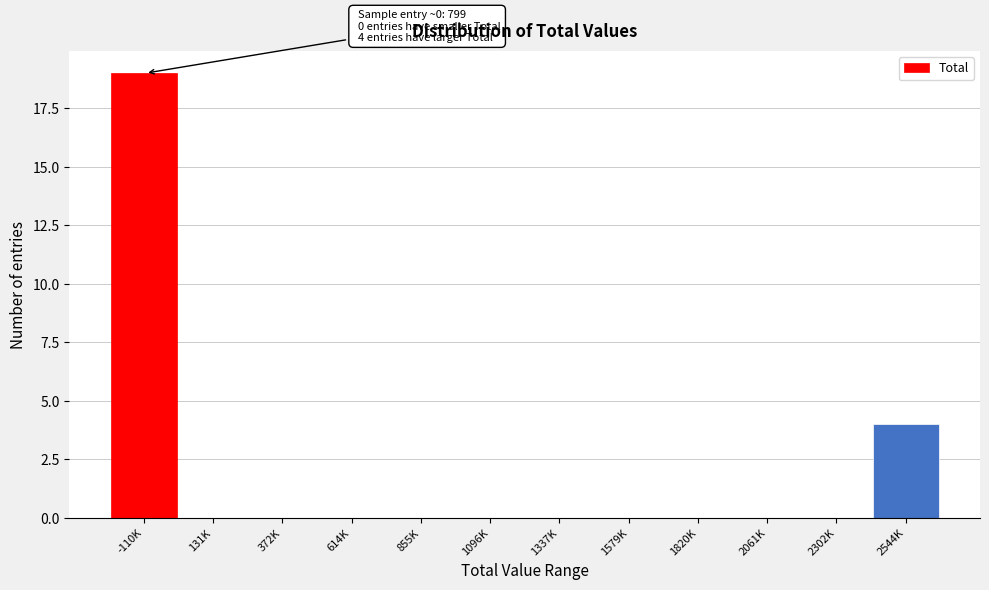

Reading left to right, what are all the values shown in this chart?

-110K=19	131K=0	372K=0	614K=0	855K=0	1096K=0	1337K=0	1579K=0	1820K=0	2061K=0	2302K=0	2544K=4